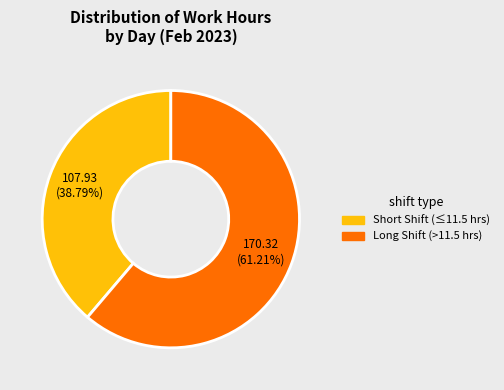

Does any single category account for the majority?

Yes